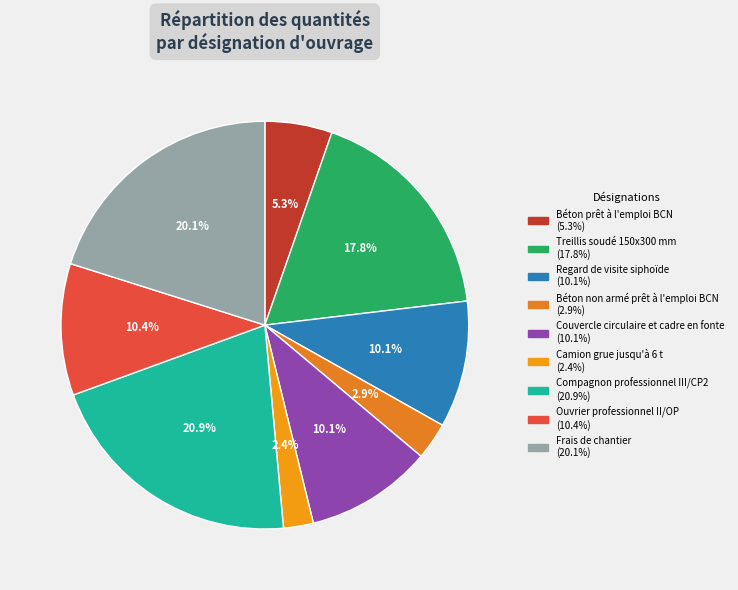

Is Ouvrier professionnel II/OP the majority of the pie?

No